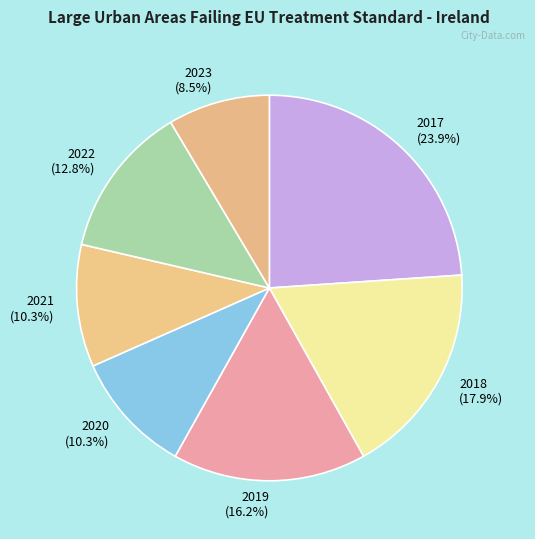

Does 2021 represent more than half of the total?

No